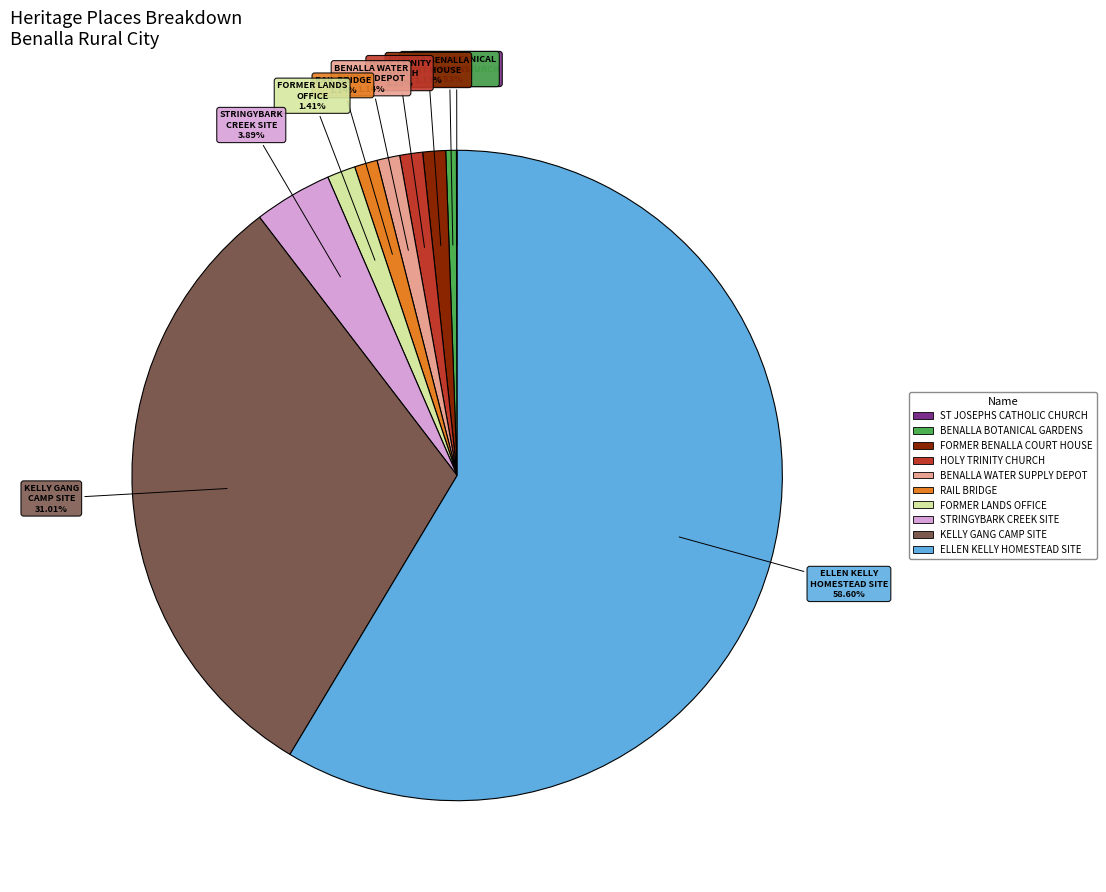

Is there any slice that represents more than half of the pie?

Yes